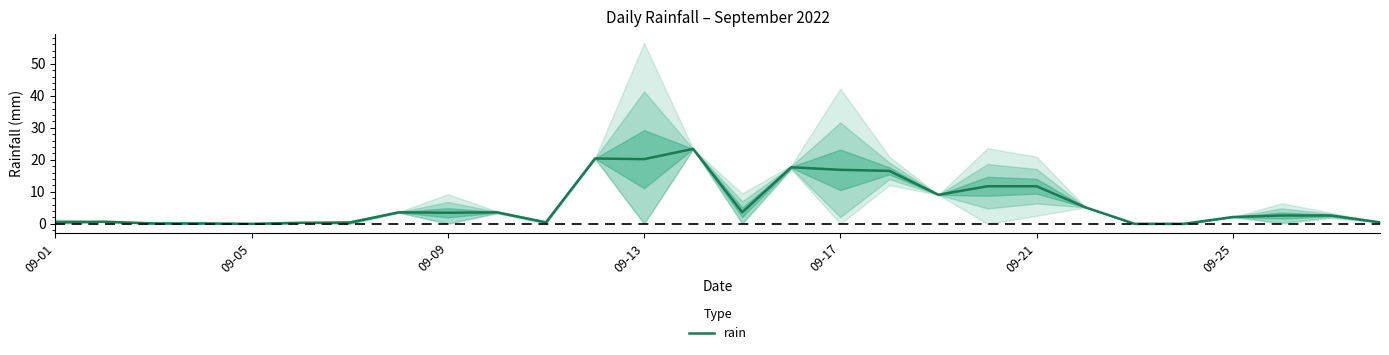

What is the greatest value displayed?

23.4